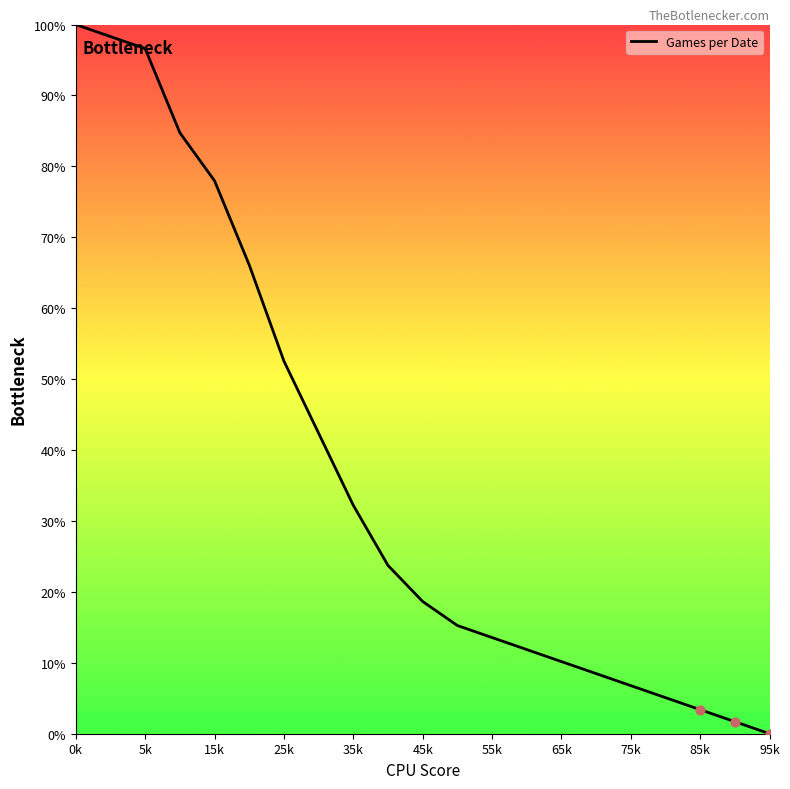

What is the difference between the maximum and minimum values?

100.0